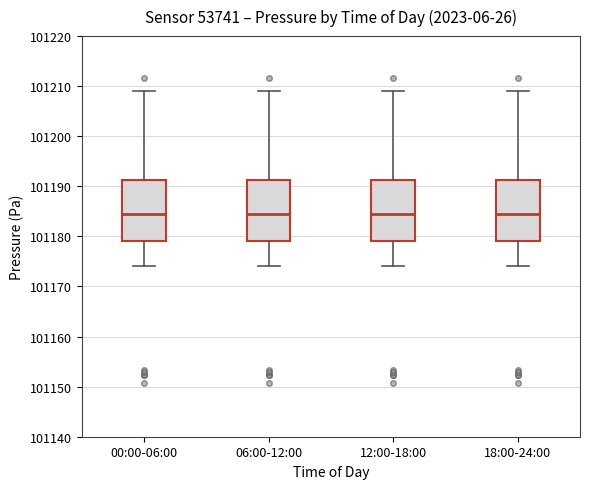

Reading left to right, transcribe this box plot: for each box, give where its median line is, the range the box spans, and where its two whiskers end, as read against the y-axis. The values are not printed on the chart, so give them approximately, as read against the axis.

00:00-06:00: median 101184, box 101179 to 101191, whiskers 101174 to 101209
06:00-12:00: median 101184, box 101179 to 101191, whiskers 101174 to 101209
12:00-18:00: median 101184, box 101179 to 101191, whiskers 101174 to 101209
18:00-24:00: median 101184, box 101179 to 101191, whiskers 101174 to 101209